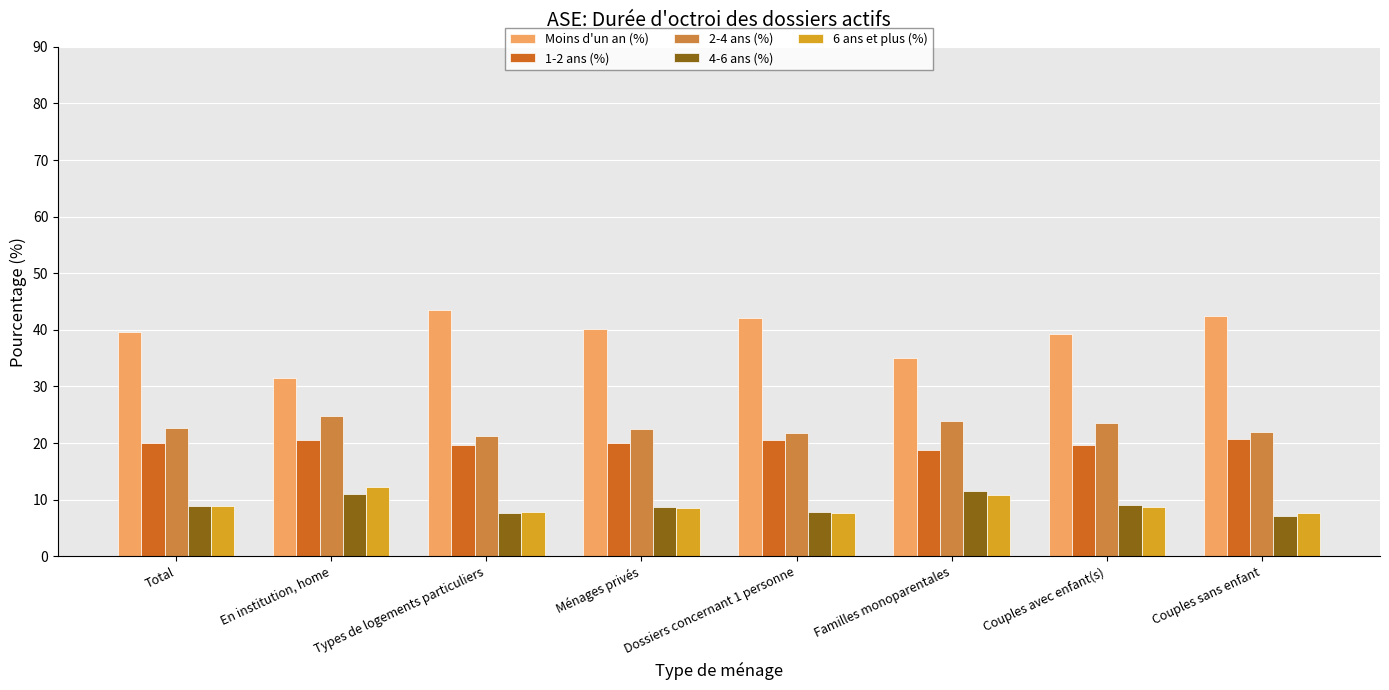

Count the number of categories in the chart.

8